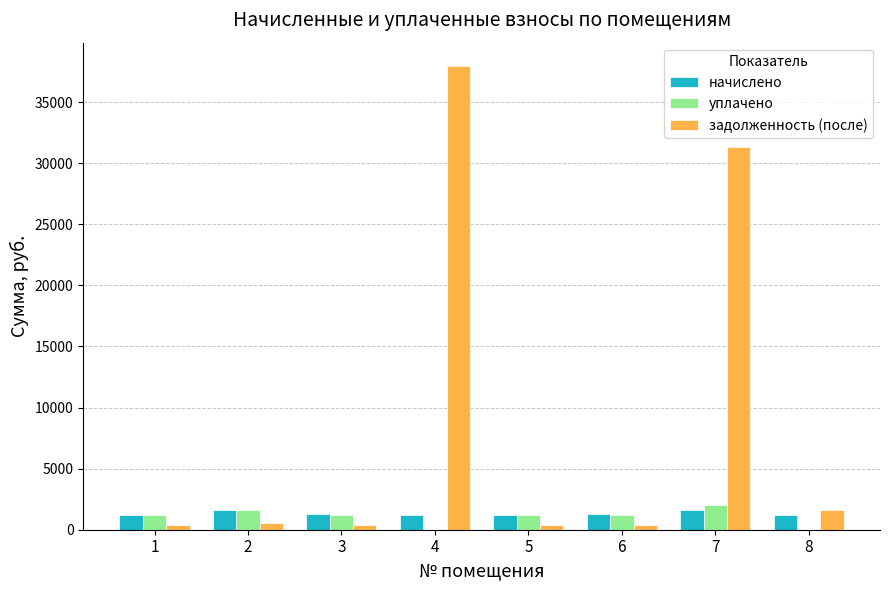

What are all the series names shown in the legend?

начислено, уплачено, задолженность (после)